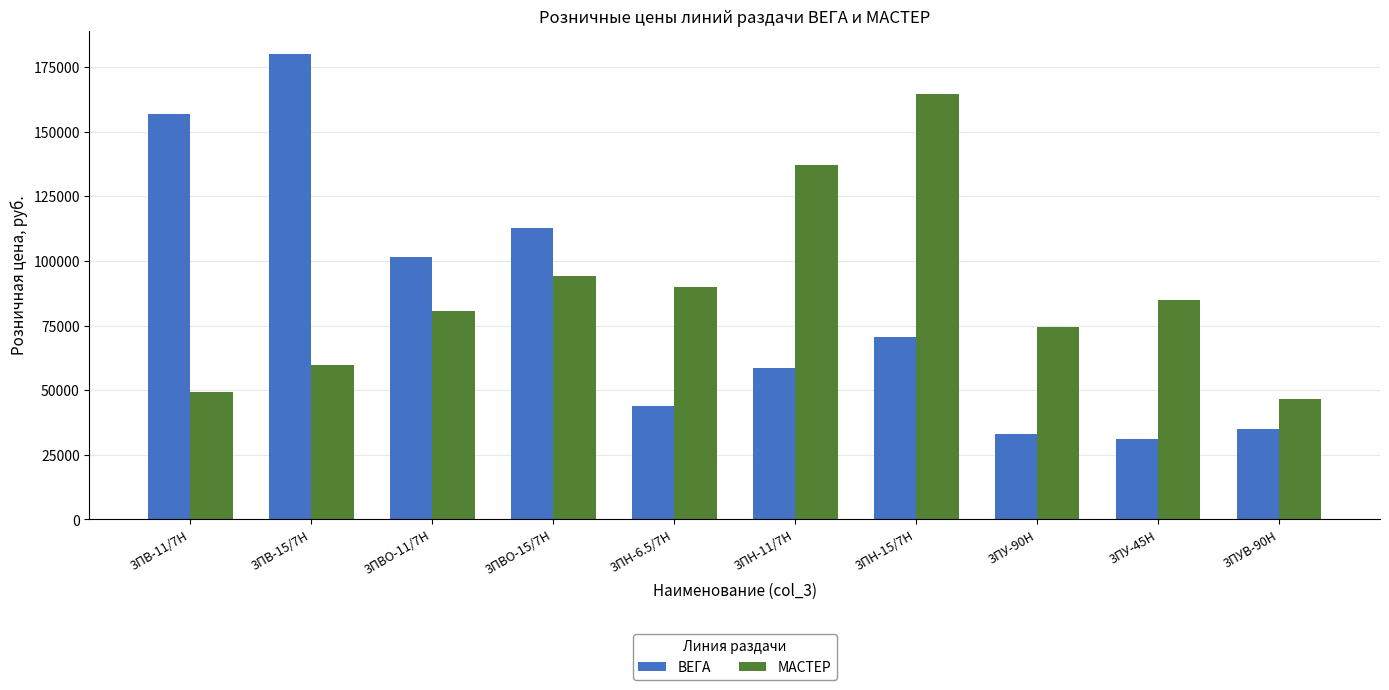

Which series has the largest total across all categories?

МАСТЕР